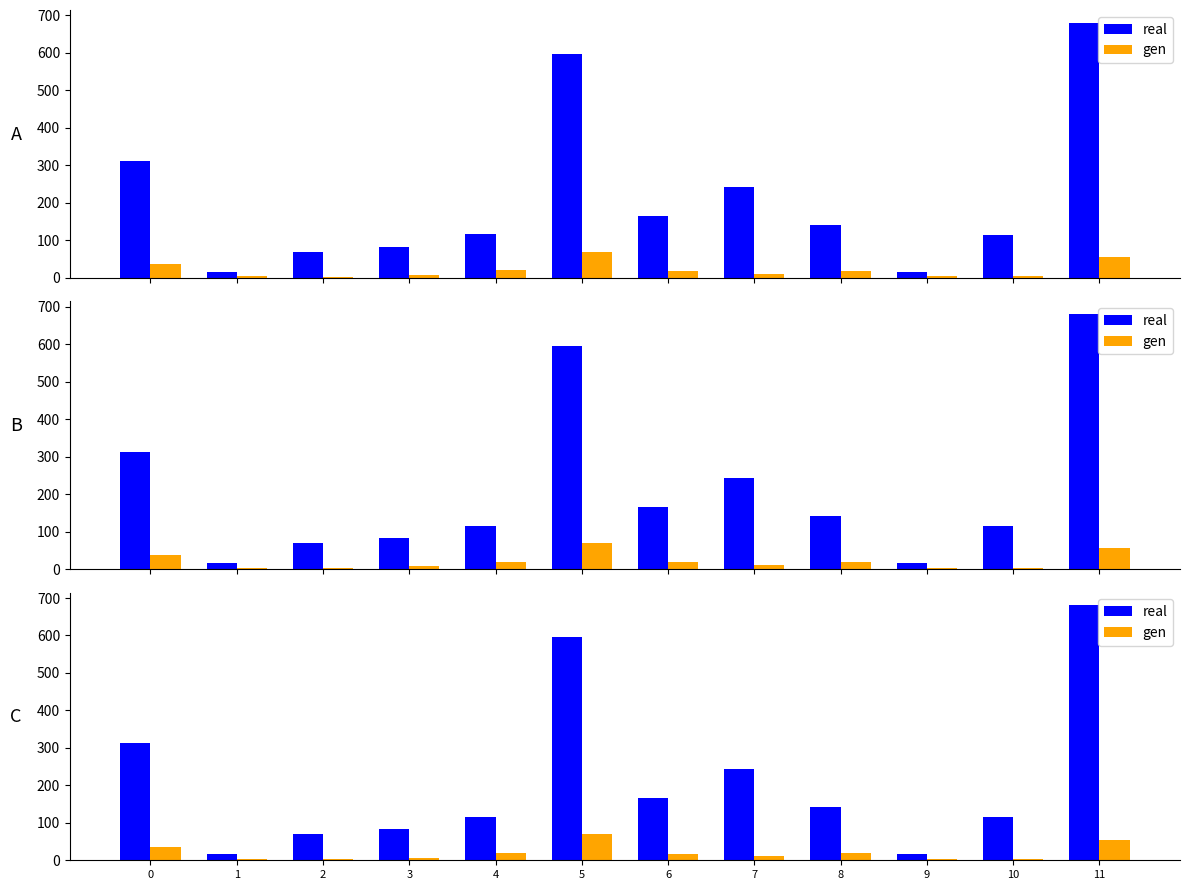

Reading right to left, transcribe all the data shown in this chart.

real: 11=680.6	10=114.8	9=16.2	8=141.3	7=242.4	6=165.9	5=596.2	4=116.0	3=83.3	2=68.9	1=16.2	0=311.8
gen: 11=55.0	10=4.0	9=4.0	8=19.0	7=10.5	6=17.5	5=70.0	4=20.0	3=7.0	2=2.5	1=4.0	0=36.5